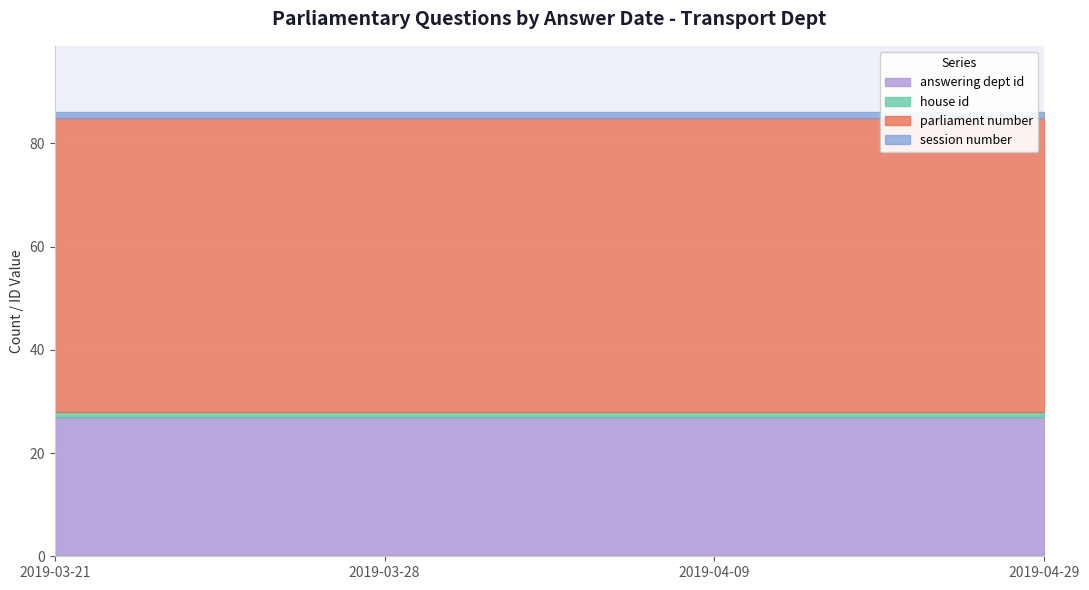

The house id series shows 1 at 2019-04-29. True or false?

False